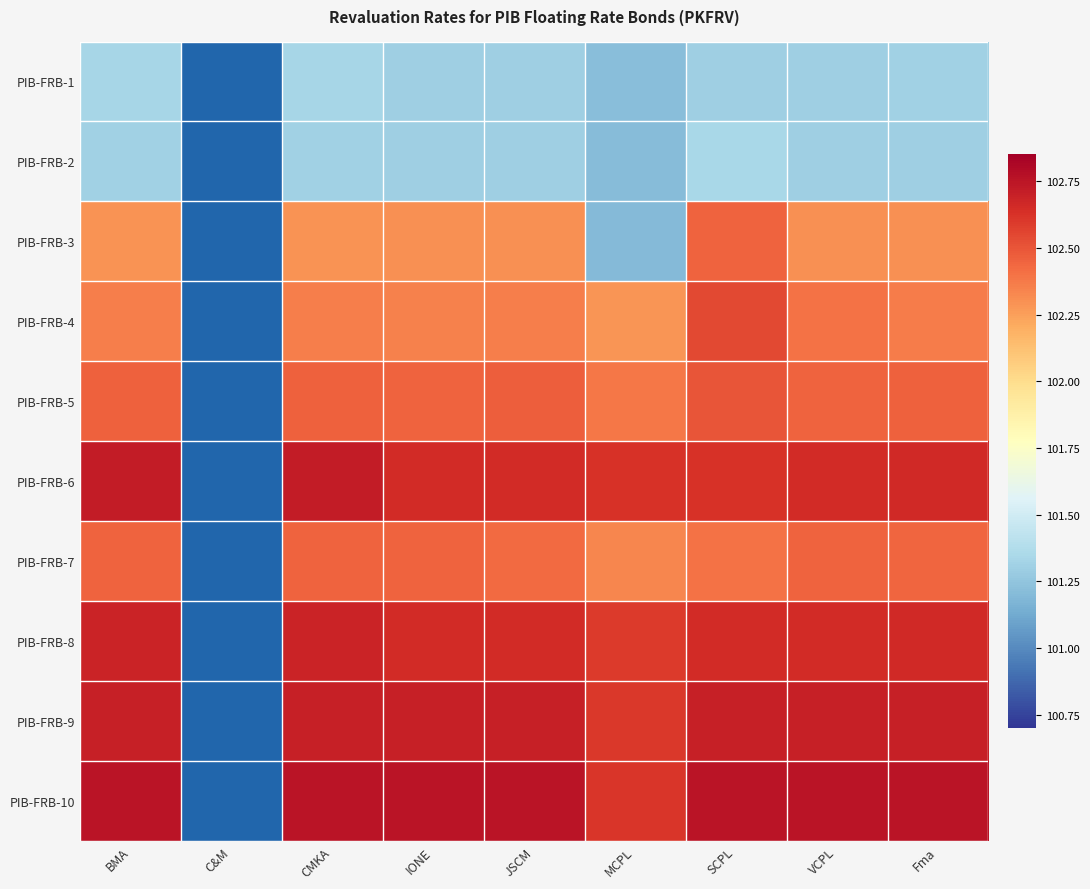

Which category has the lowest value across all series?

C&M